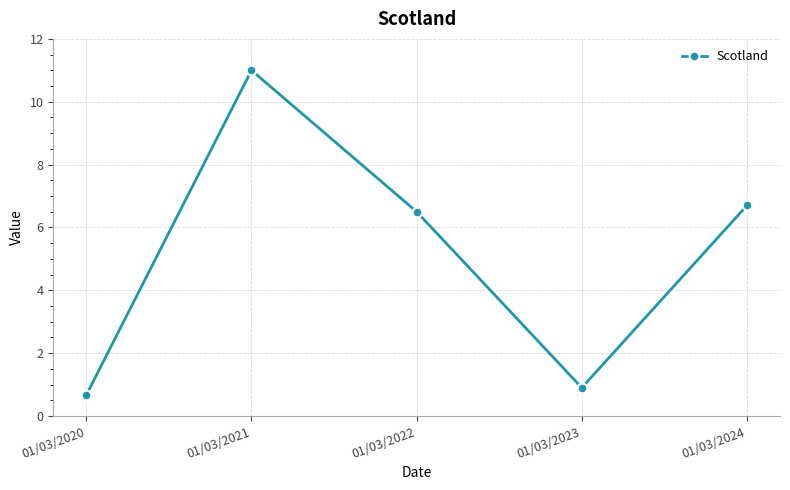

List the labels in order of value, smallest first.

01/03/2020, 01/03/2023, 01/03/2022, 01/03/2024, 01/03/2021